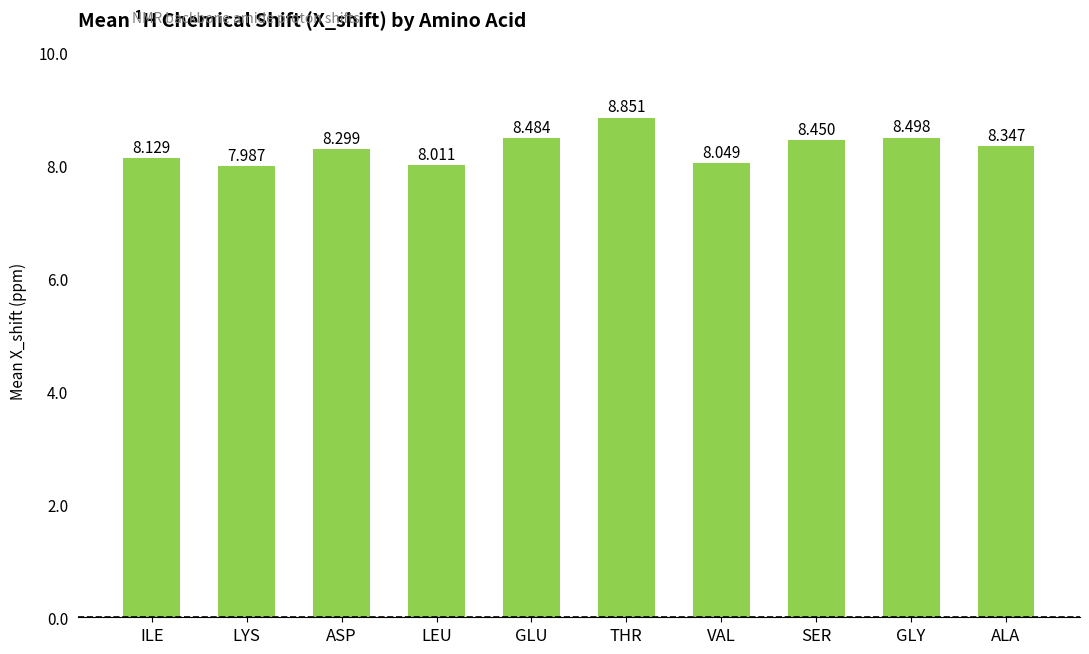

Rank the categories by value from highest to lowest.

THR, GLY, GLU, SER, ALA, ASP, ILE, VAL, LEU, LYS